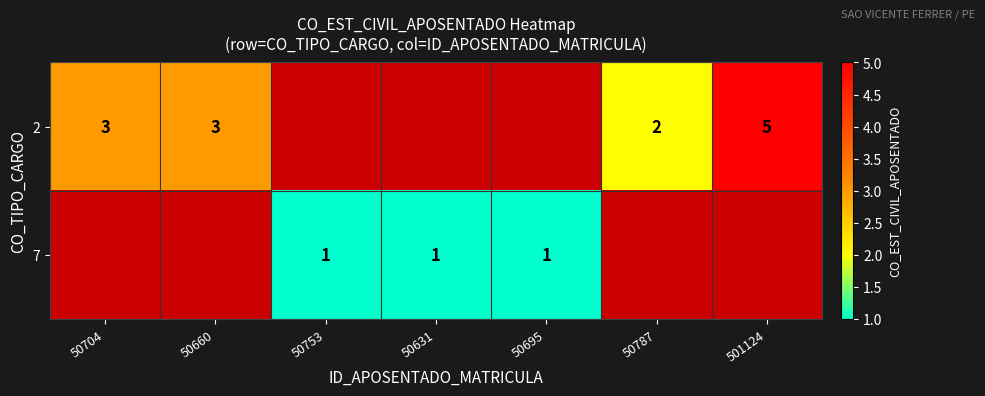

Is the value of 2 at 50787 greater than the value of 7 at 50631?

Yes